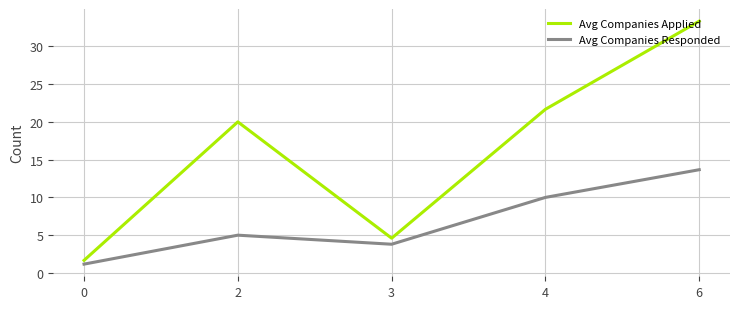

What is the approximate value of Avg Companies Responded at 0?

1.2